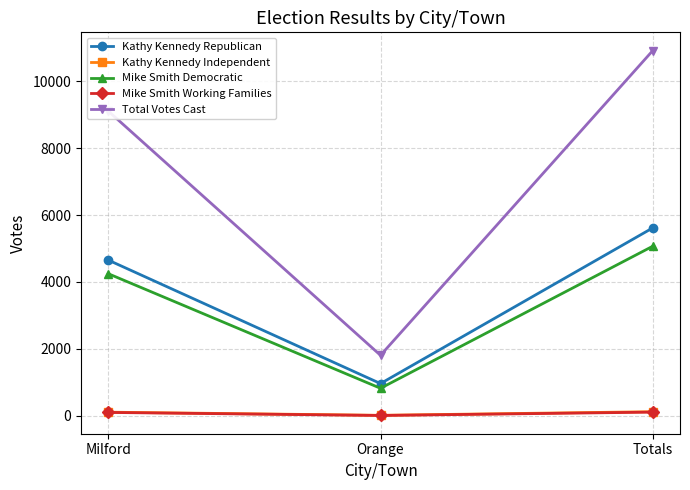

Which label corresponds to the largest value in the chart?

Totals